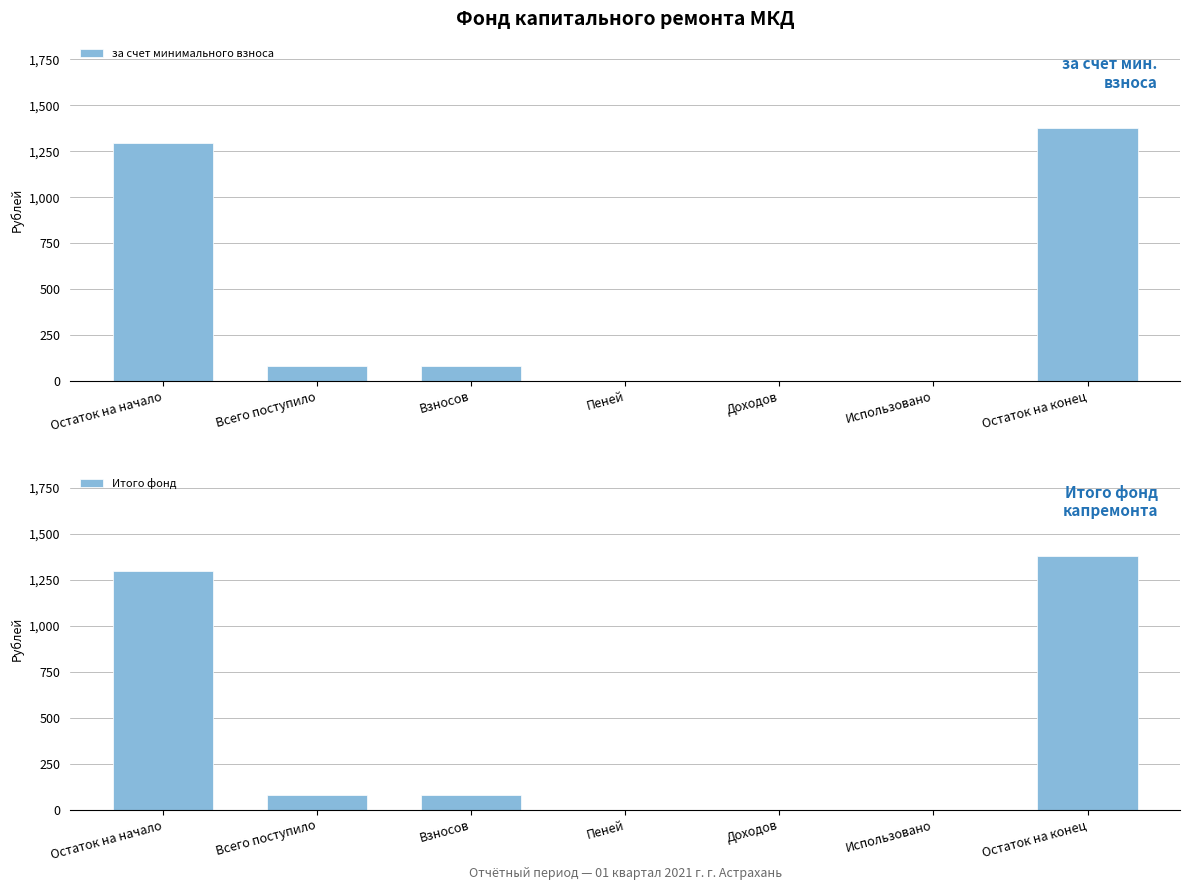

Are the bars grouped side by side (vs. stacked)?

Yes